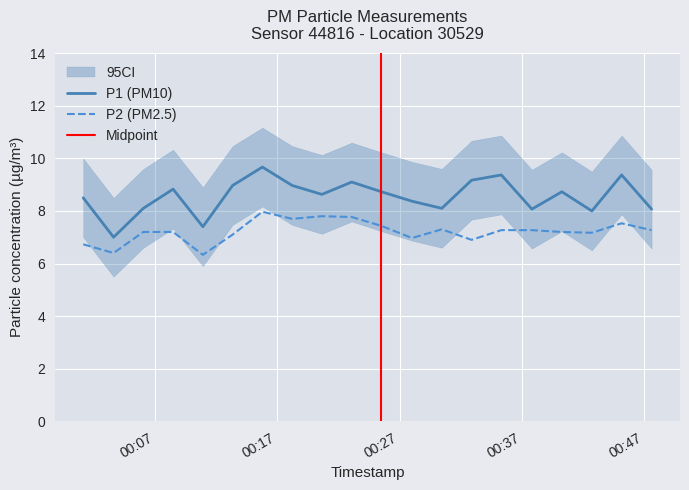

What position from the right is 2022-08-01T00:30:27?

8